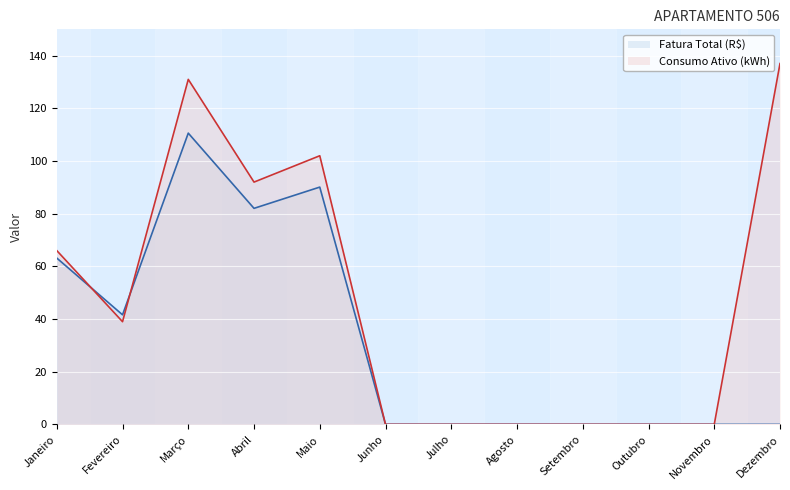

How many times do Consumo Ativo (kWh) and Fatura Total (R$) cross each other?

2